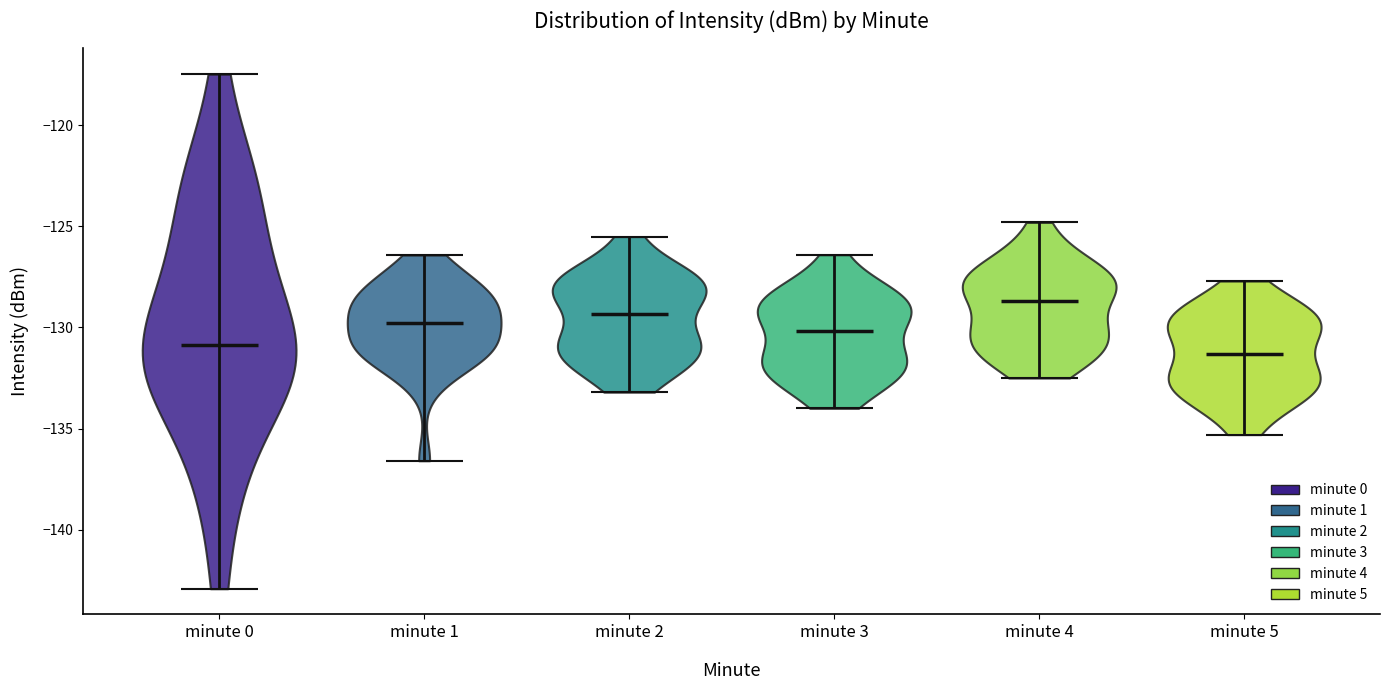

Reading left to right, read every violin against the y-axis: where its median line is, and the lowest and highest points it reaches. The values are not printed on the chart, so give them approximately, as read against the axis.

minute 0: median line -131.0, lowest point -143.0, highest point -117.5
minute 1: median line -130.0, lowest point -136.5, highest point -126.5
minute 2: median line -129.5, lowest point -133.0, highest point -125.5
minute 3: median line -130.0, lowest point -134.0, highest point -126.5
minute 4: median line -128.5, lowest point -132.5, highest point -125.0
minute 5: median line -131.5, lowest point -135.5, highest point -127.5